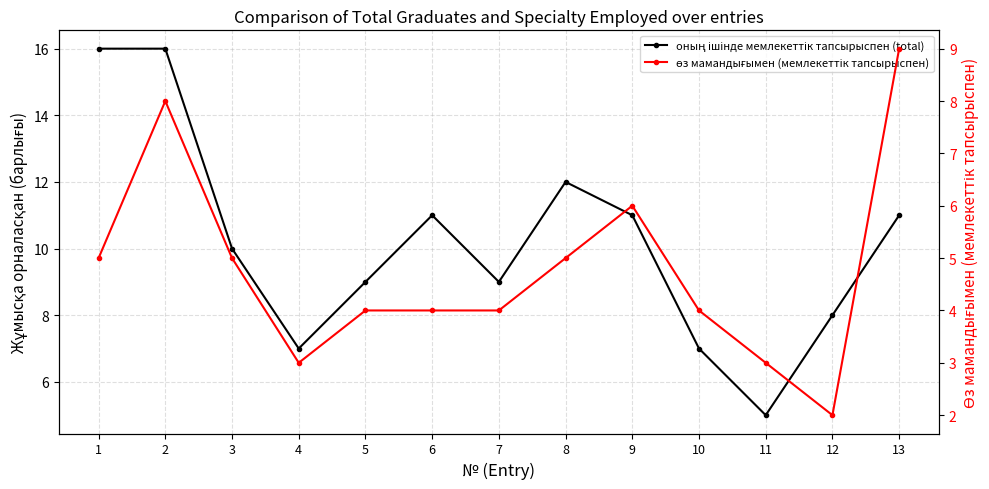

What is the highest value of the өз мамандығымен (мемлекеттік тапсырыспен) series?

9